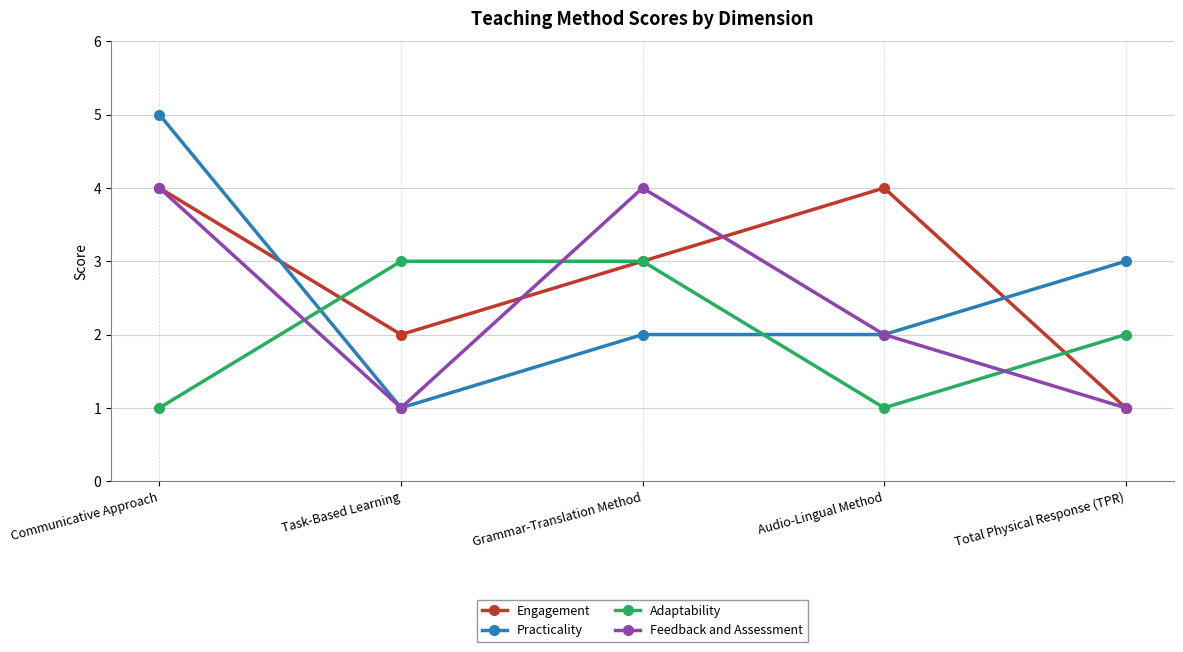

The value of Engagement at Total Physical Response (TPR) is 0. True or false?

False